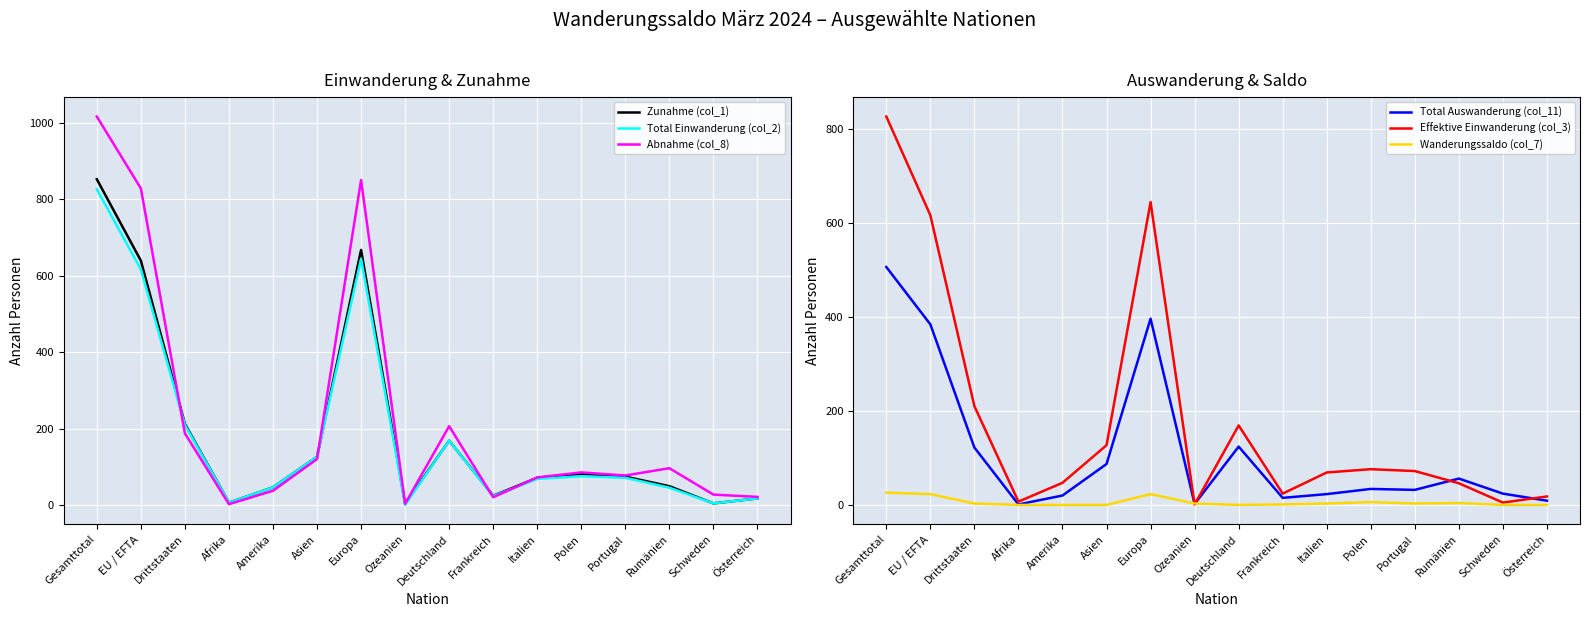

Reading left to right, what are all the values shown in this chart?

Zunahme (col_1): 853	640	213	7	47	127	668	4	169	25	72	82	75	50	5	18
Total Einwanderung (col_2): 827	617	210	7	47	127	645	1	169	24	69	76	72	46	5	18
Abnahme (col_8): 1017	829	188	3	38	121	851	4	207	21	73	86	78	97	28	22
Total Auswanderung (col_11): 506	384	122	1	20	87	396	2	124	15	23	34	32	56	24	9
Effektive Einwanderung (col_3): 826	616	210	7	47	127	644	1	169	24	69	76	72	46	5	18
Wanderungssaldo (col_7): 26	23	3	0	0	0	23	3	0	1	3	6	3	4	0	0